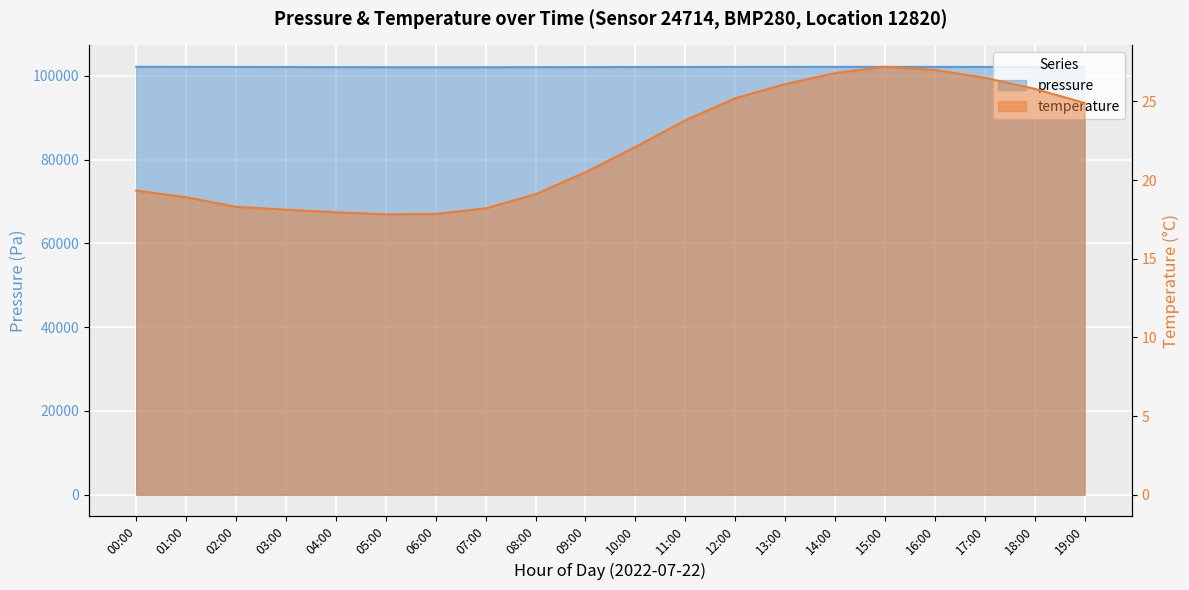

Is it true that temperature equals 30.1 at 07:00?

False